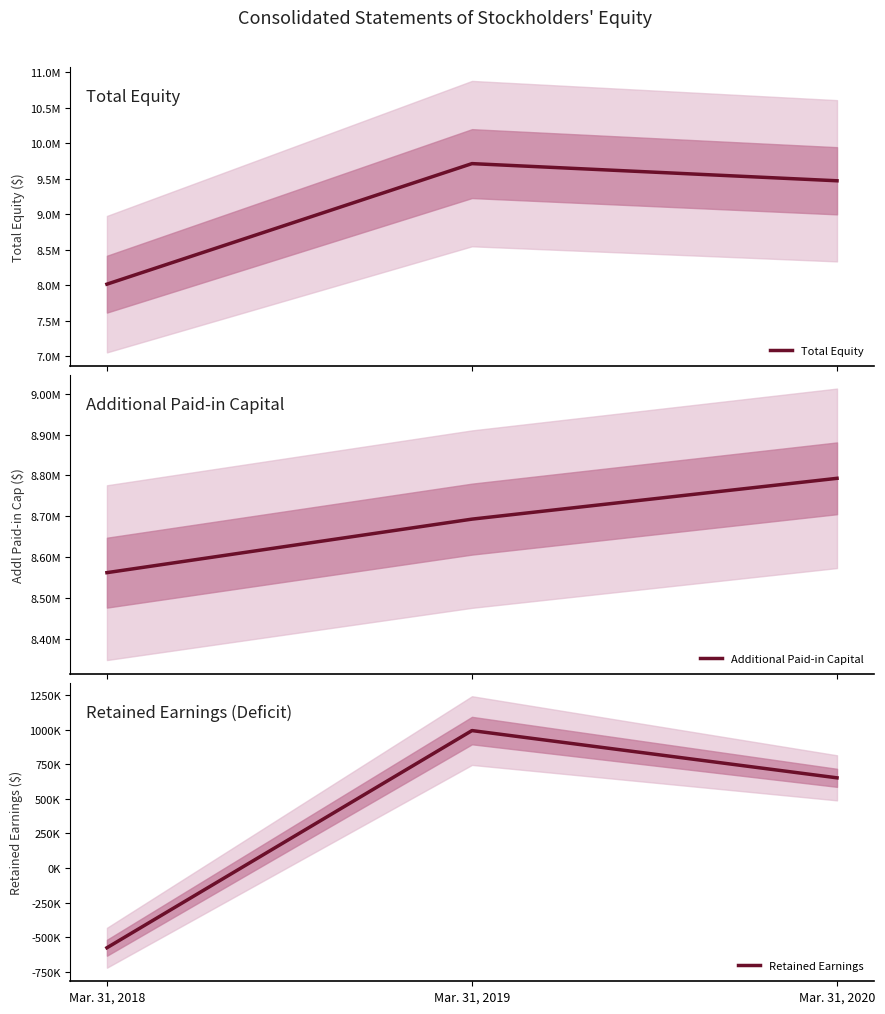

Which series has the widest spread of values?

Total Equity